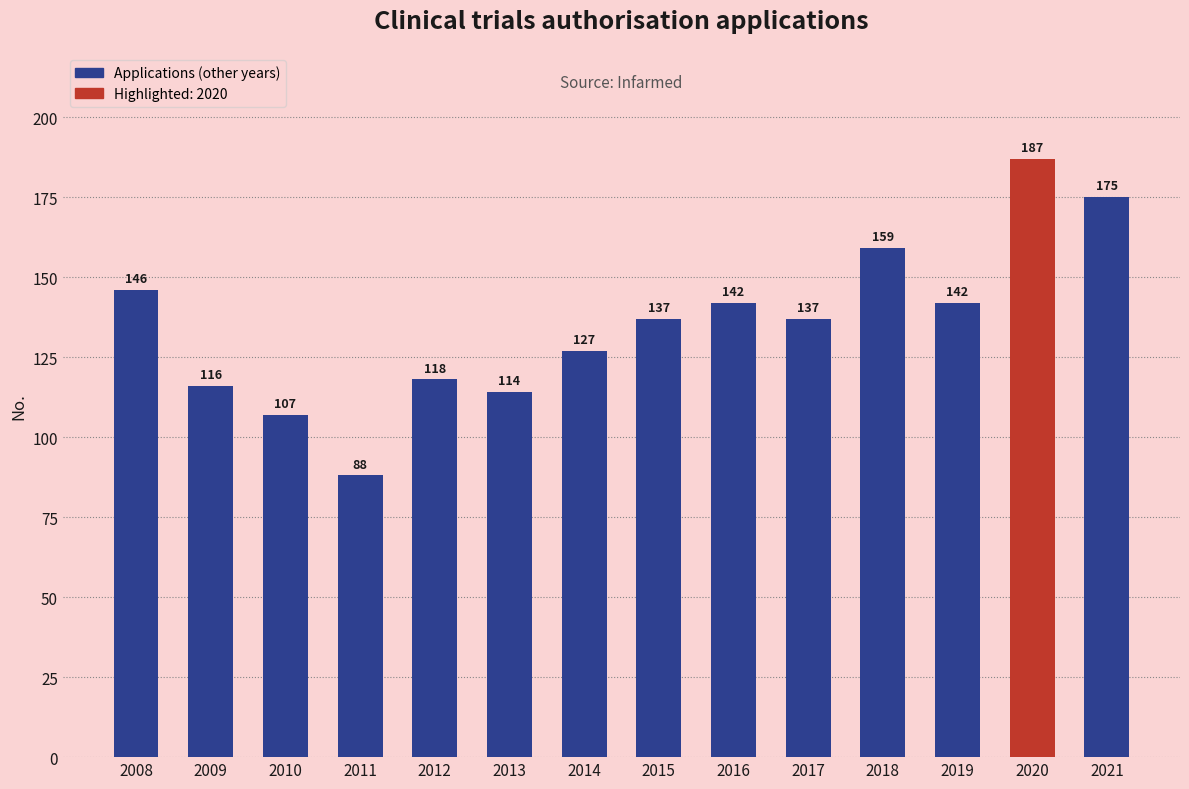

Where does the data first go above 137?

2008